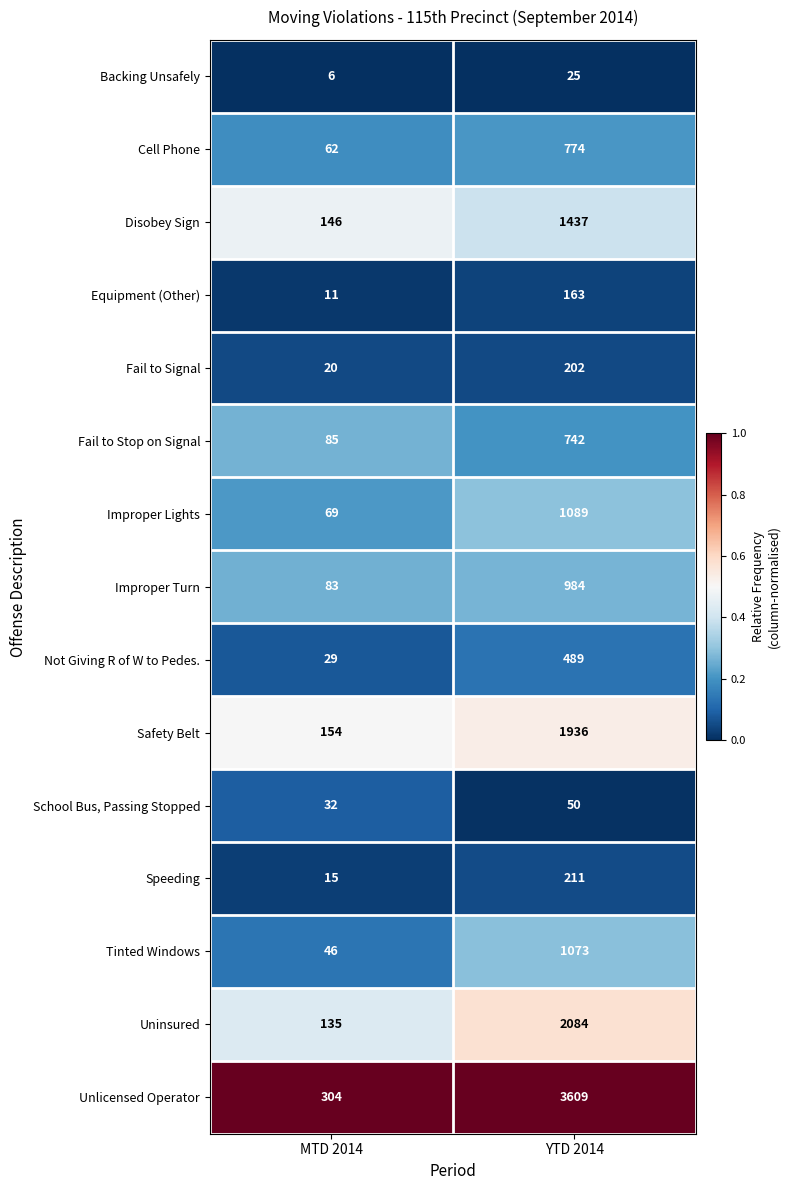

What is the sum of all Disobey Sign values?

1583